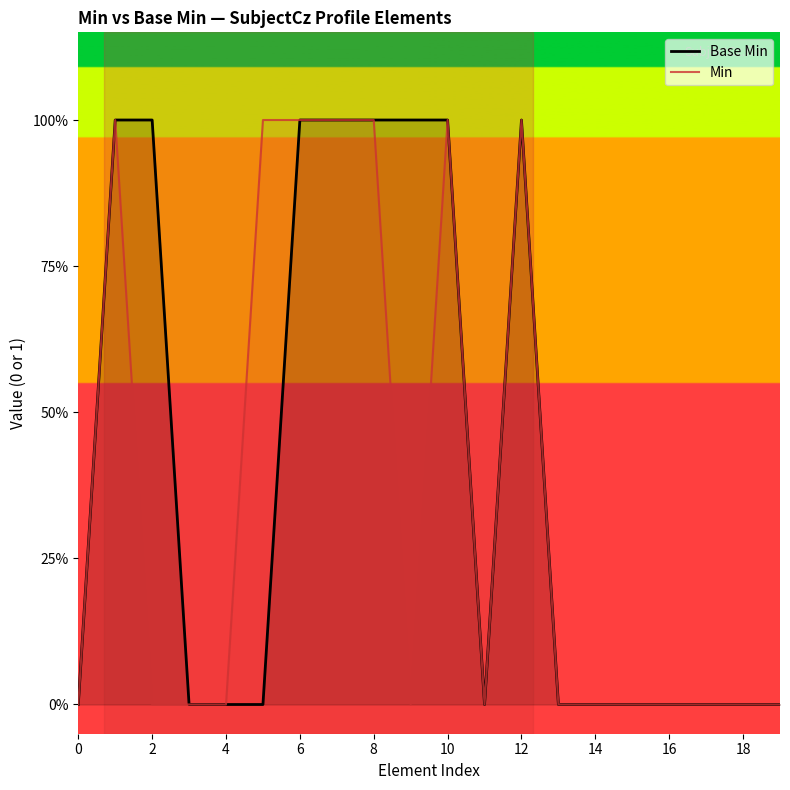

Count the number of categories in the chart.

20